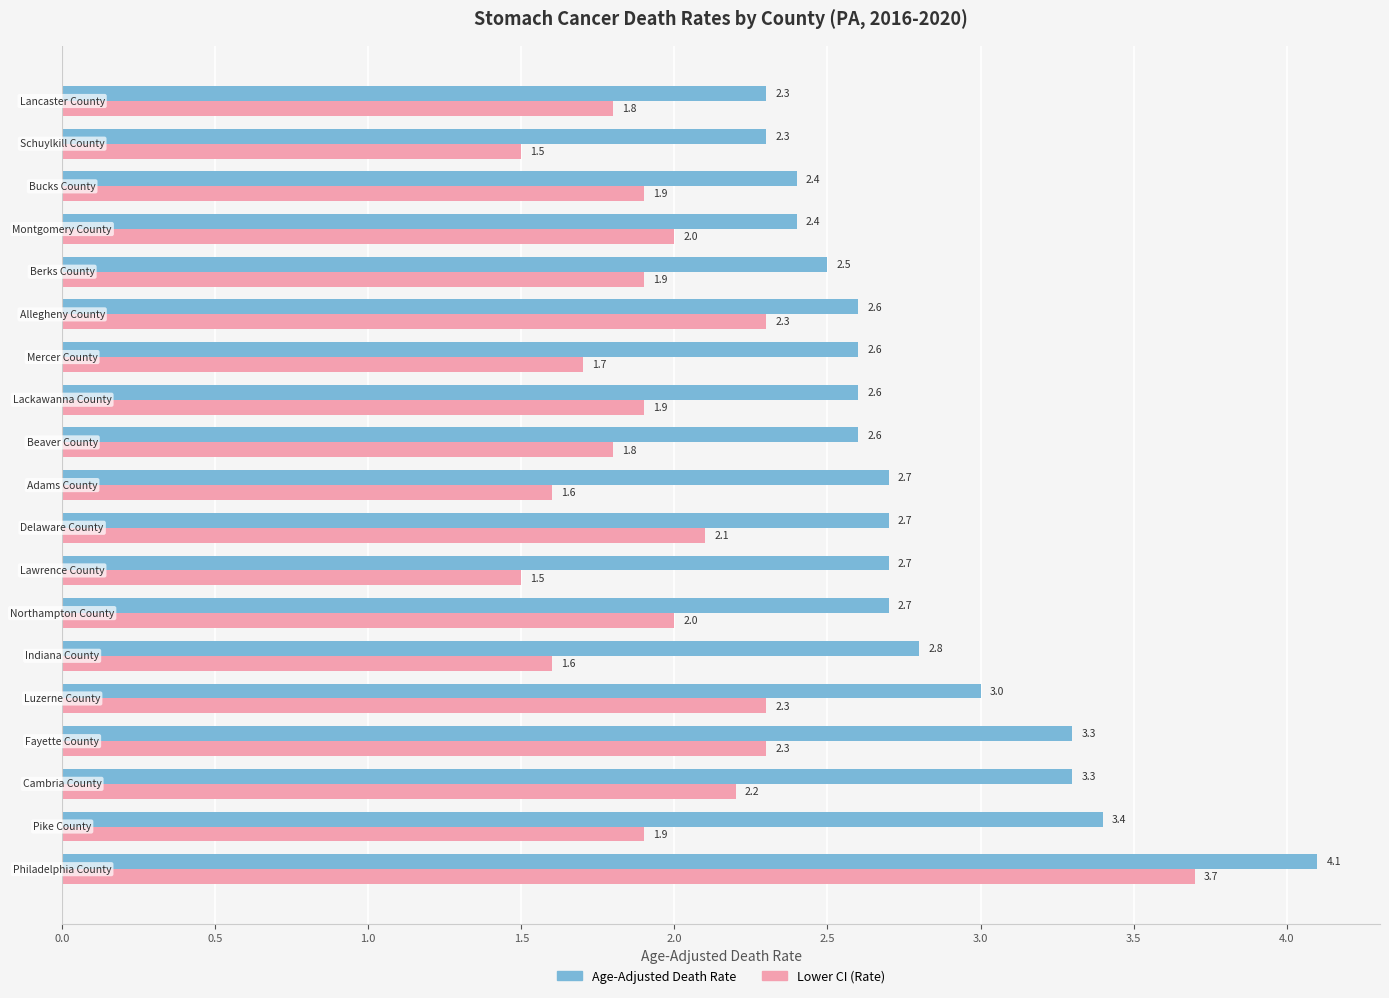

List the series in order of their overall mean, lowest first.

Lower CI (Rate), Age-Adjusted Death Rate